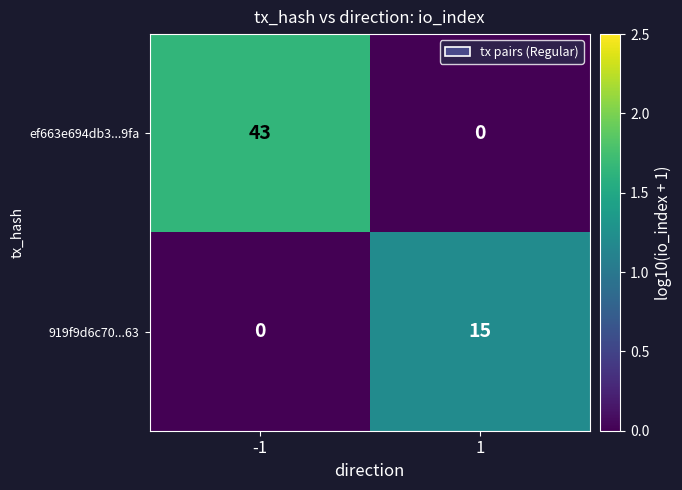

Which series changed the most between -1 and 1?

ef663e694db3...9fa